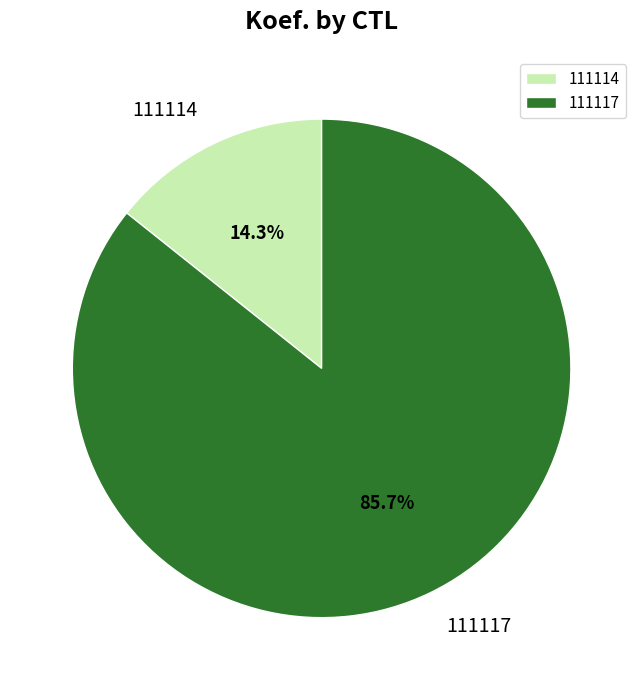

Between 111114 and 111117, which is larger?

111117